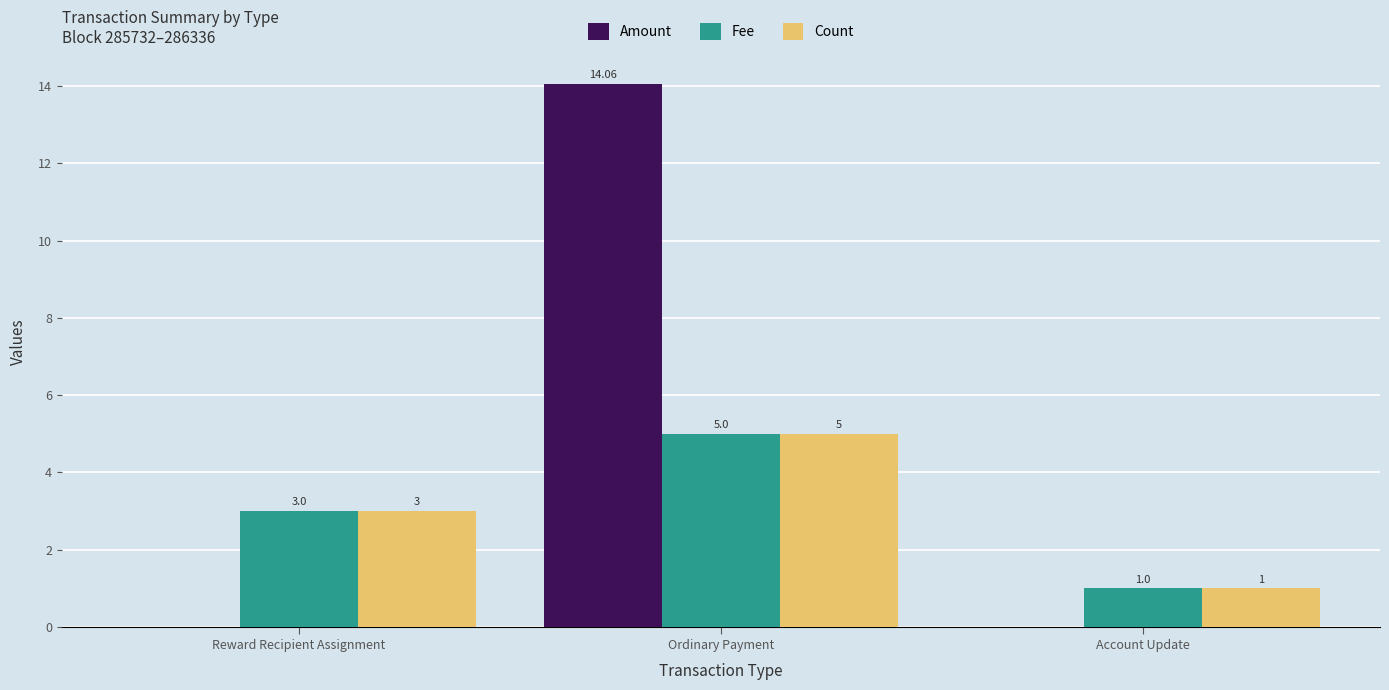

Between Reward Recipient Assignment and Ordinary Payment, which series saw the biggest shift?

Amount